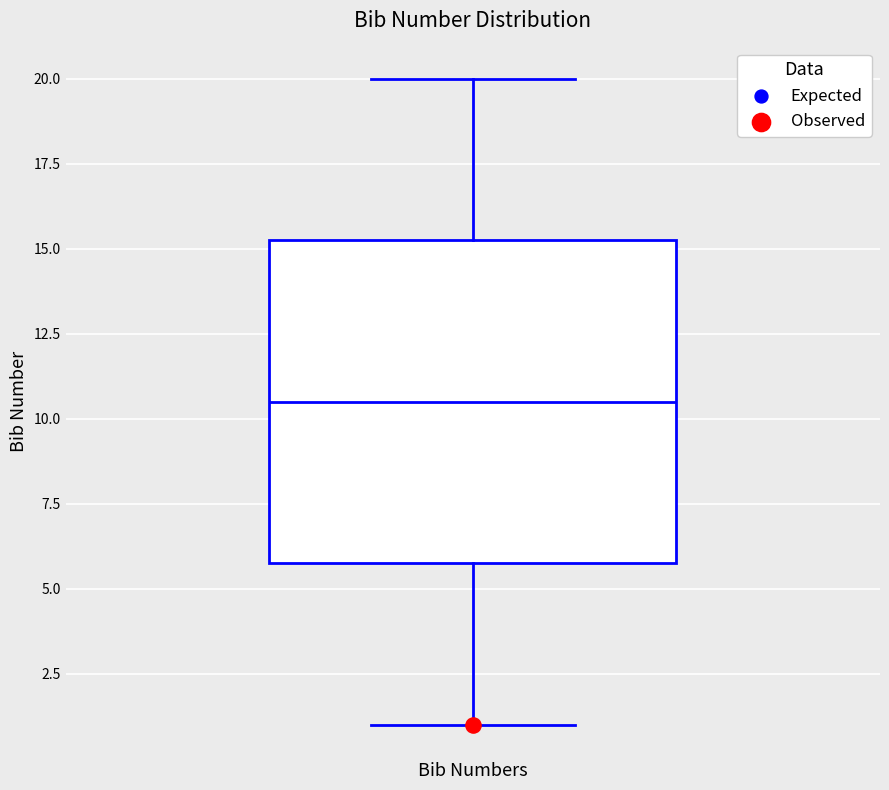

Read this box plot against the y-axis: the position of the median line, the range covered by the box, and the ends of both whiskers. The values are not printed on the chart, so give them approximately, as read against the axis.

median 10.5, box 6.0 to 15.5, whiskers 1.0 to 20.0